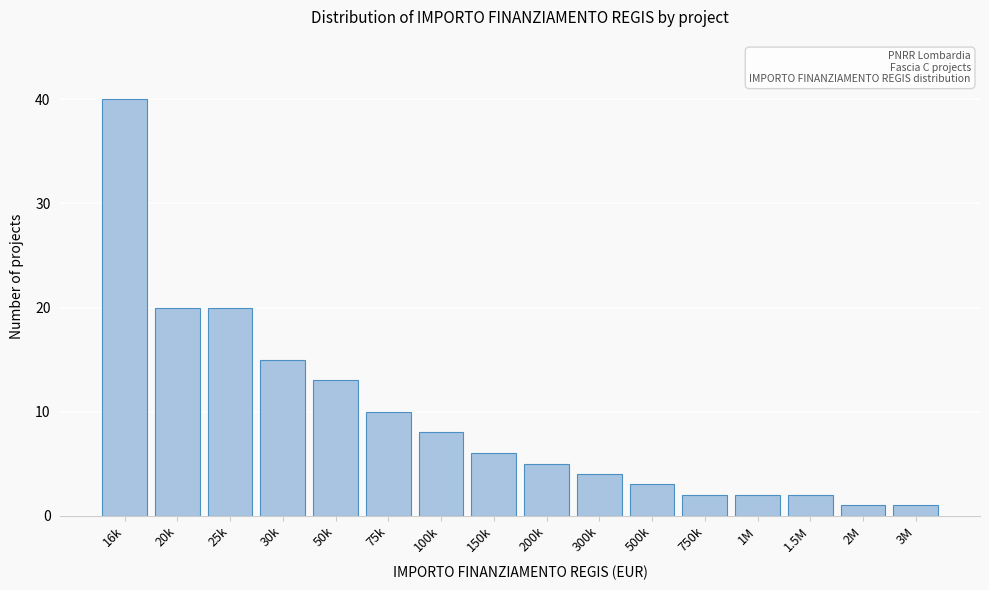

Reading right to left, what are all the values shown in this chart?

3M=1	2M=1	1.5M=2	1M=2	750k=2	500k=3	300k=4	200k=5	150k=6	100k=8	75k=10	50k=13	30k=15	25k=20	20k=20	16k=40